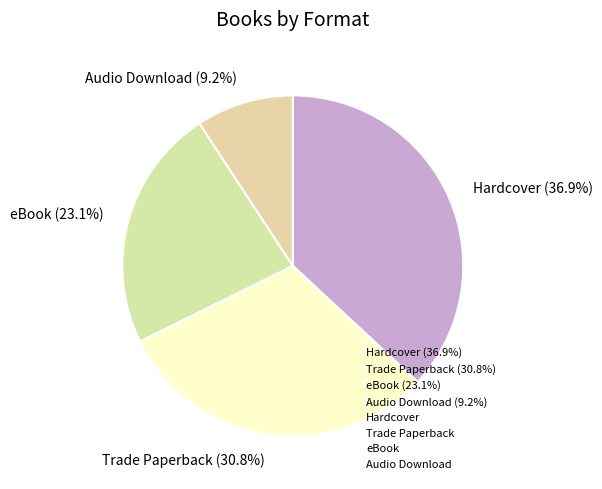

Count the number of slices in the pie.

4